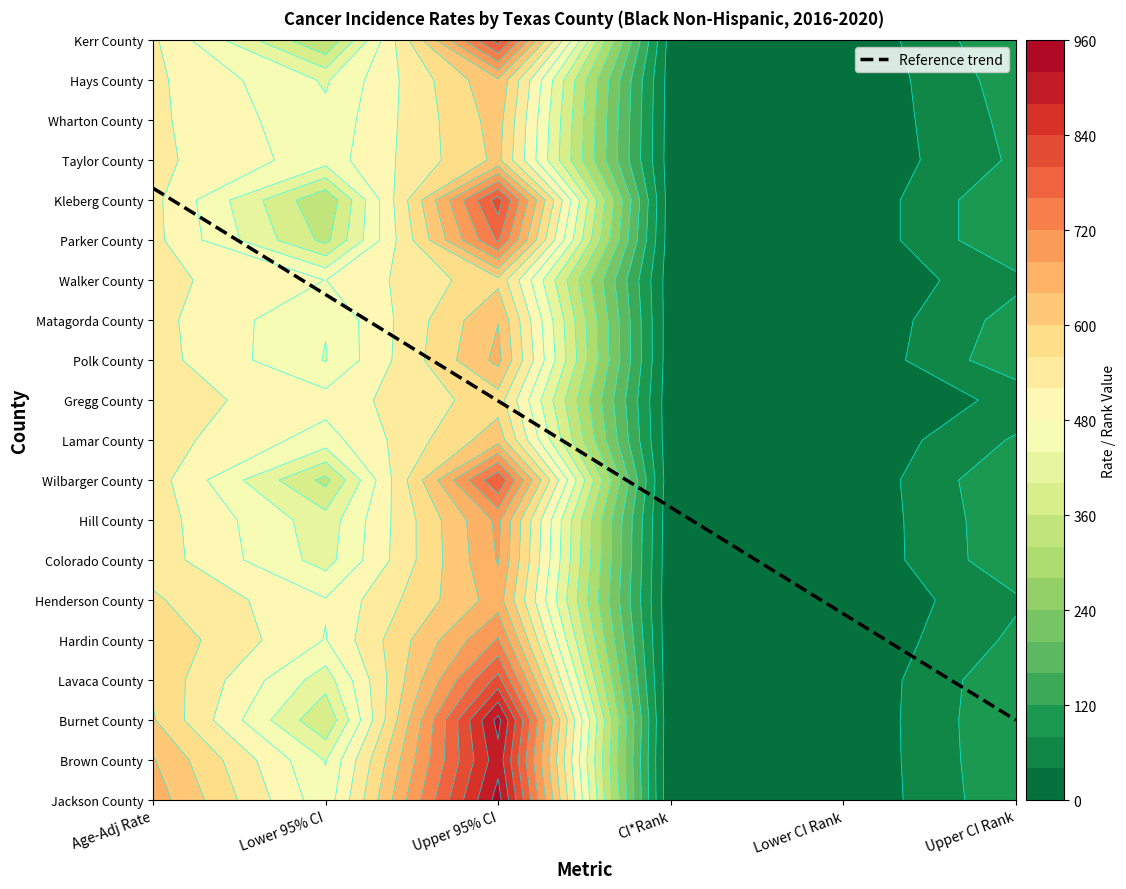

What is the total value across all series at 0?

11139.5